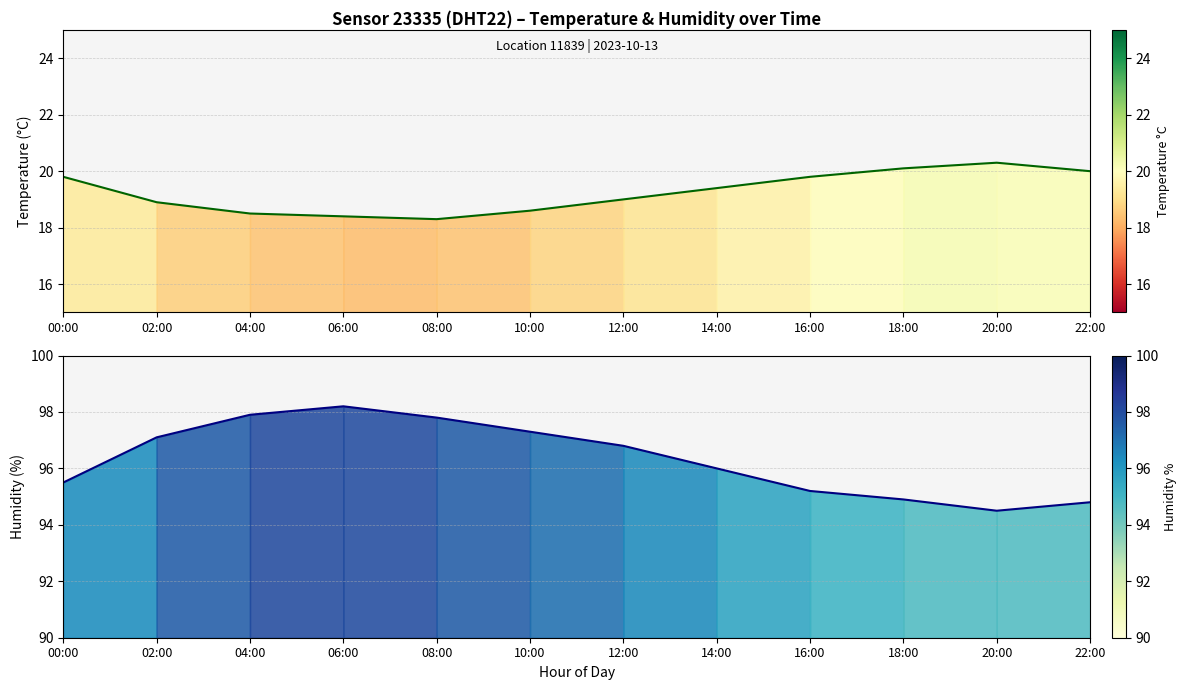

Rank the series at 02:00 from highest to lowest value.

humidity, temperature